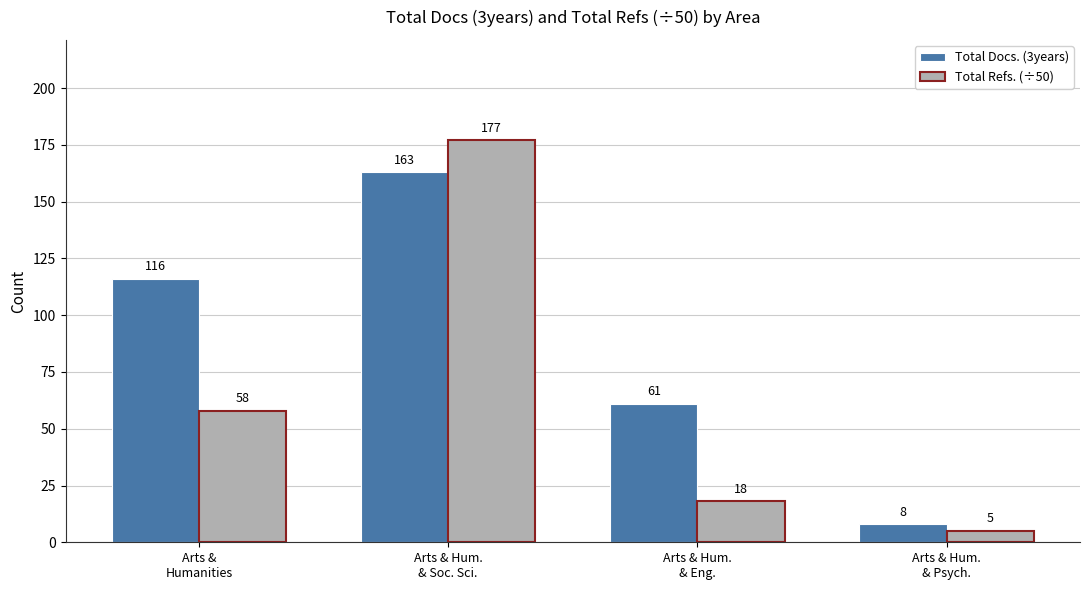

Which category has the highest value in the Total Refs. (÷50) series?

Arts & Hum.
& Soc. Sci.